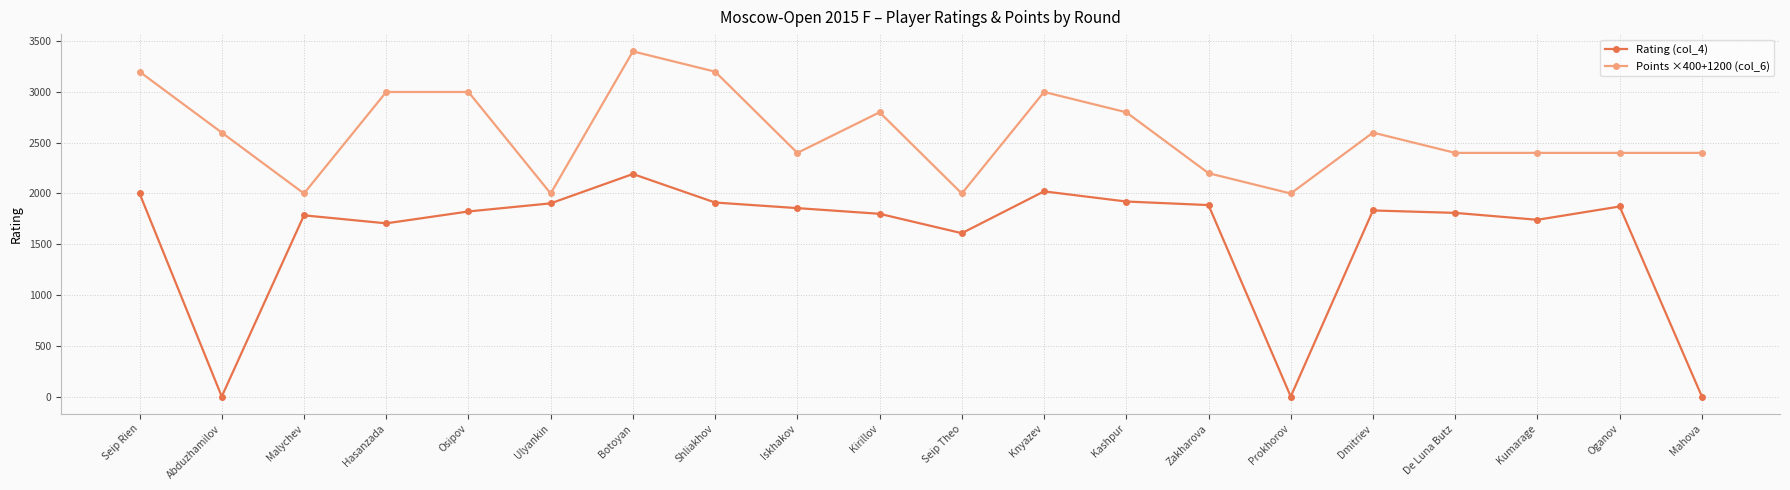

What is the highest value of the Points ×400+1200 (col_6) series?

3400